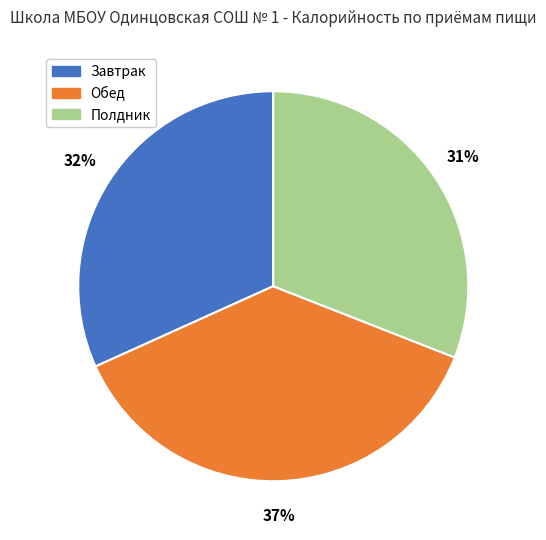

Which category has the smallest portion of the pie?

Полдник